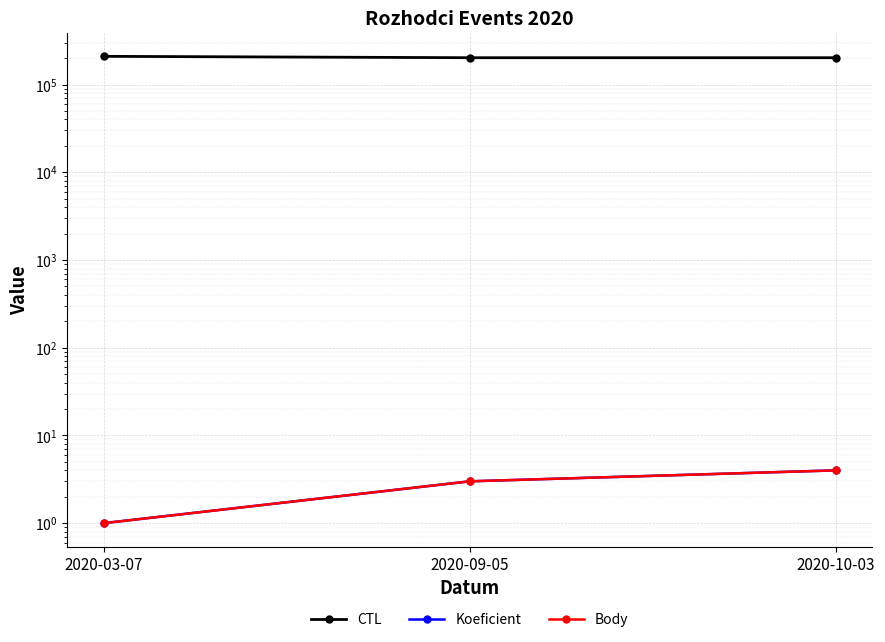

Where is Body nearest to the value 2?

2020-03-07